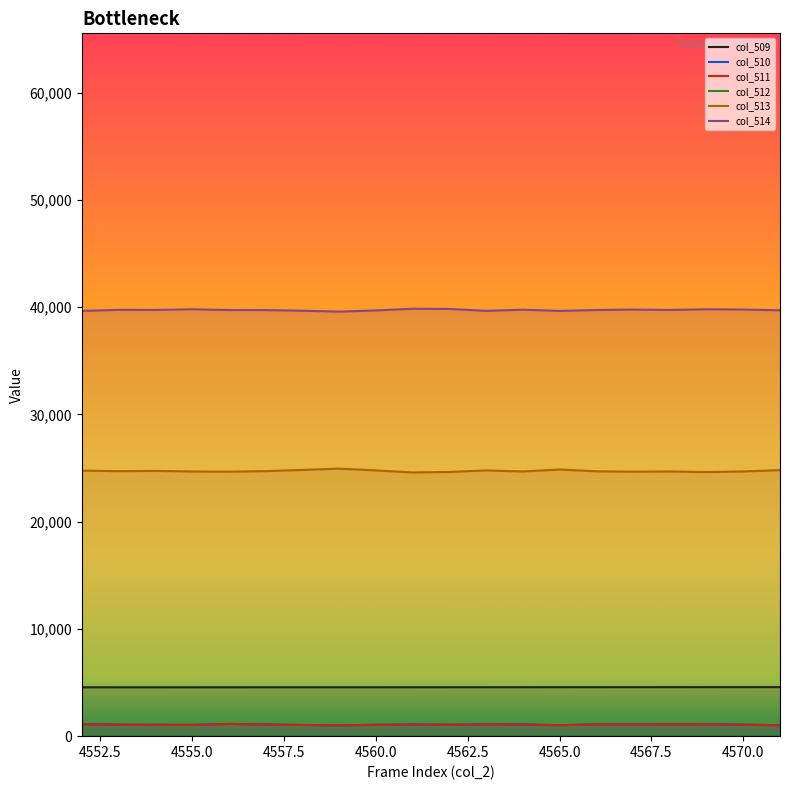

How many positive values does the col_512 series have?

7